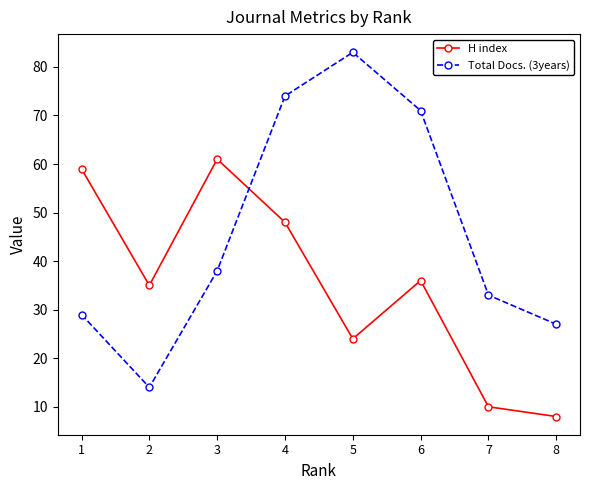

What is the highest value of the H index series?

61